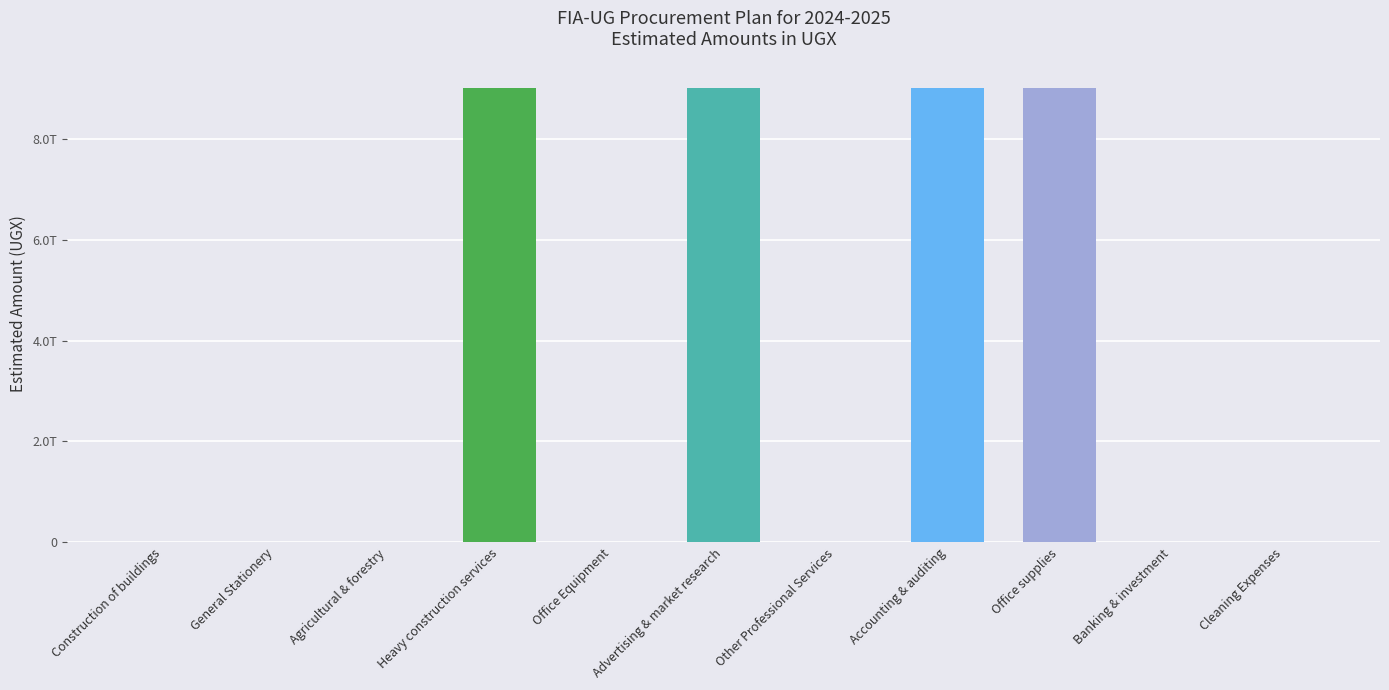

What is the label of the 5th bar from the left?

Office Equipment